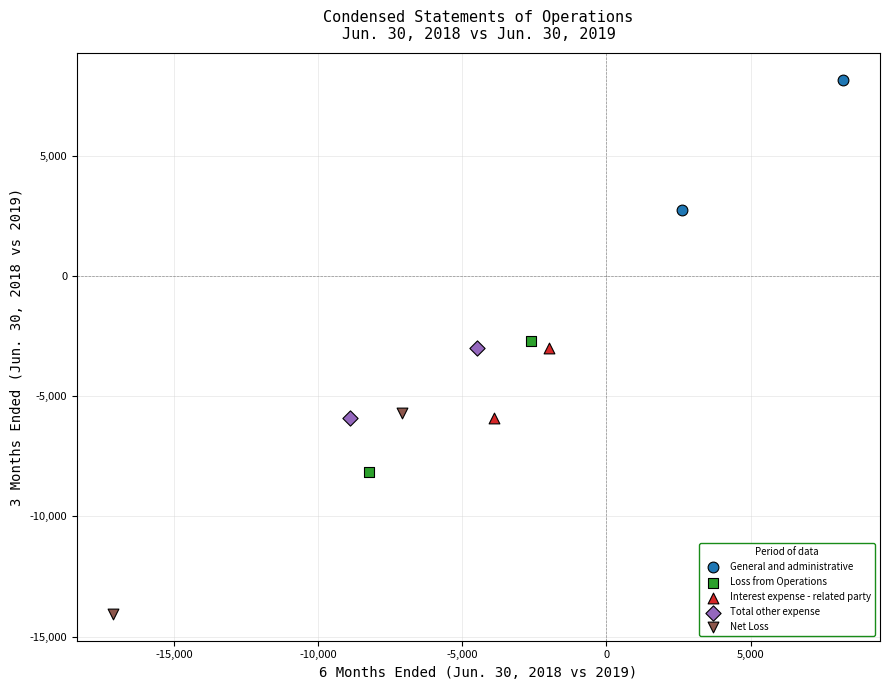

What are all the series names shown in the legend?

General and administrative, Loss from Operations, Interest expense - related party, Total other expense, Net Loss